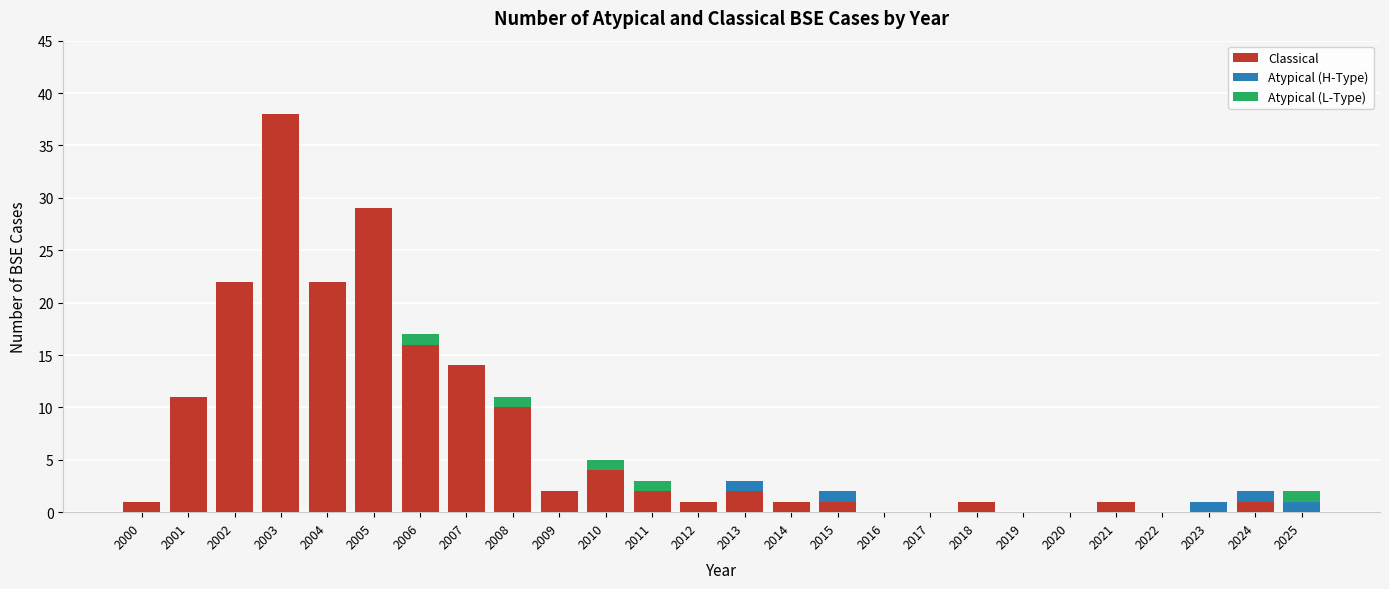

What is the maximum value for Classical?

38